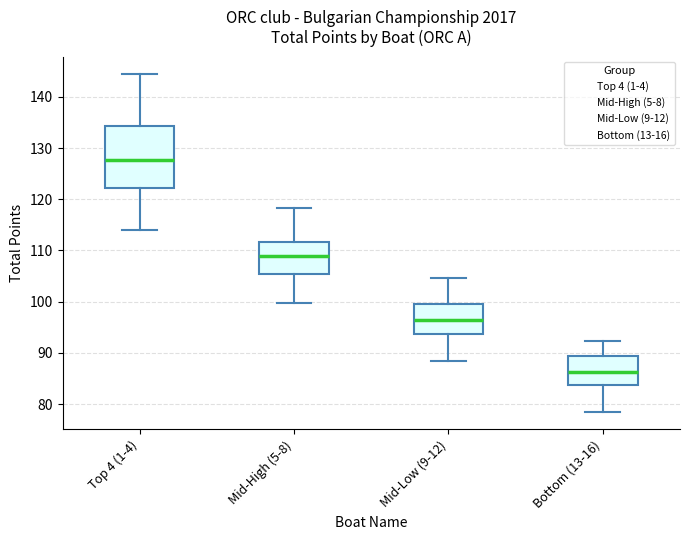

Where does the upper whisker of the box for Mid-Low (9-12) end on the y-axis? The values are not printed on the chart, so give them approximately, as read against the axis.

105